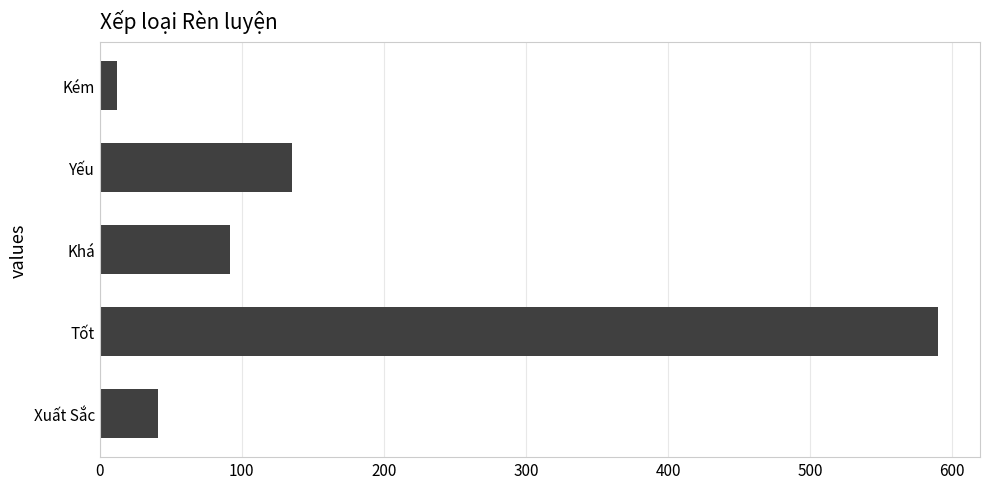

What is the change in value from Xuất Sắc to Yếu?

+94